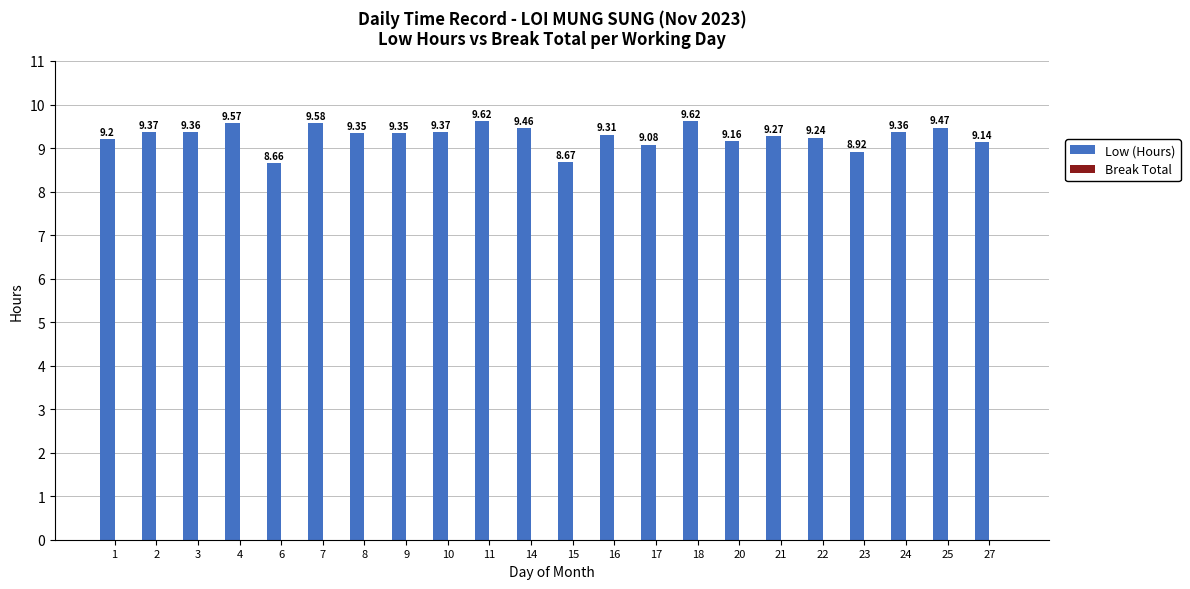

Approximately how many times larger is the value at 23 compared to 18?

0.9